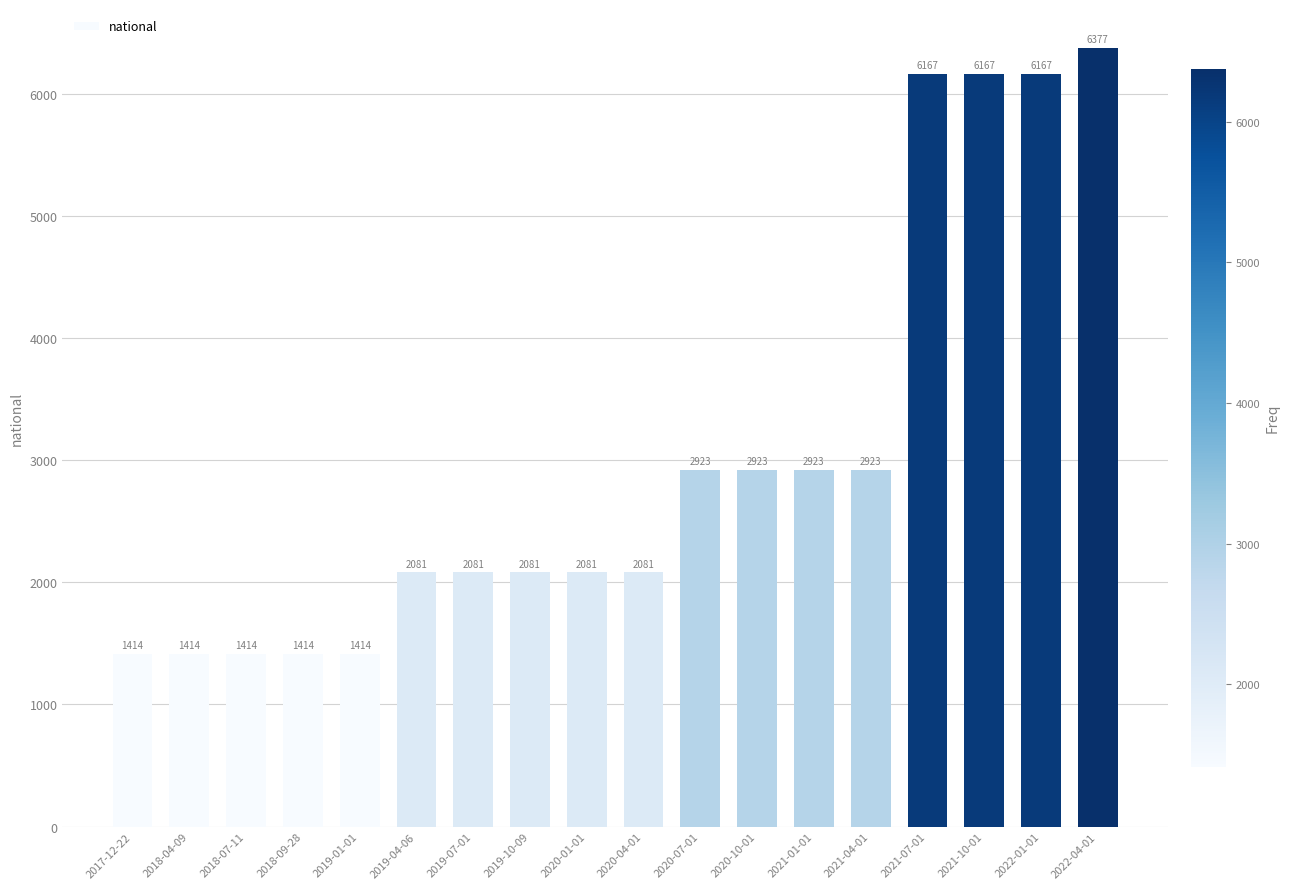

Count the values in the range 1414 to 2923.

14